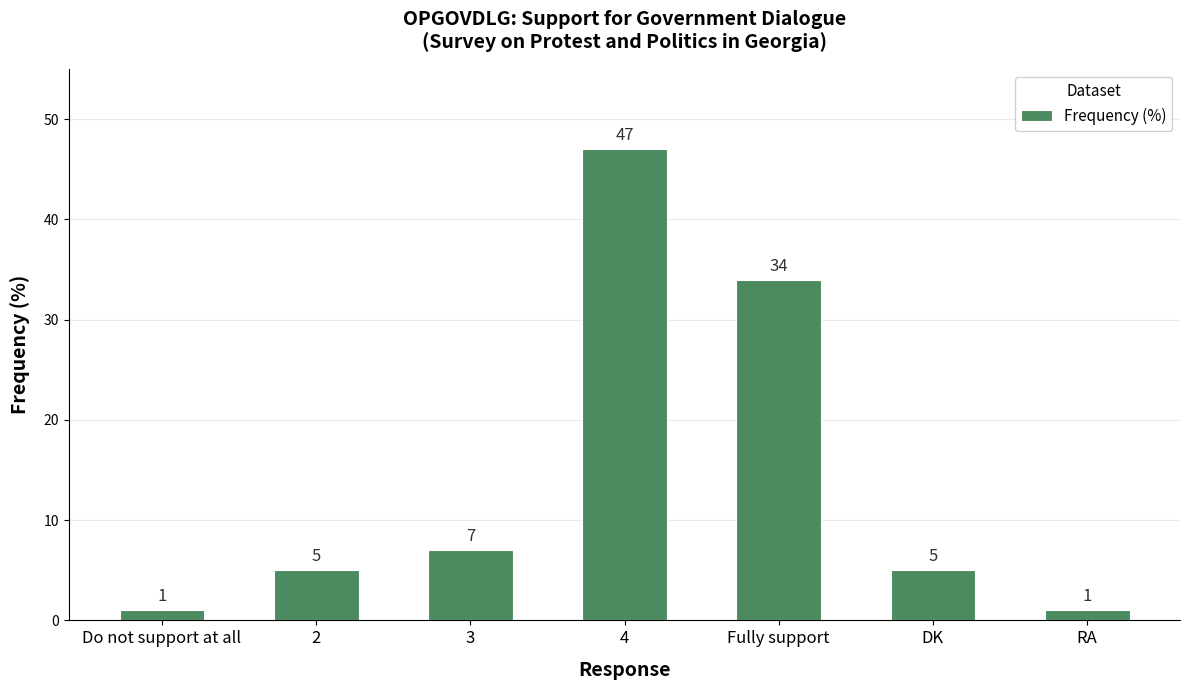

What value does the data have at Fully support, to the nearest 5?

35